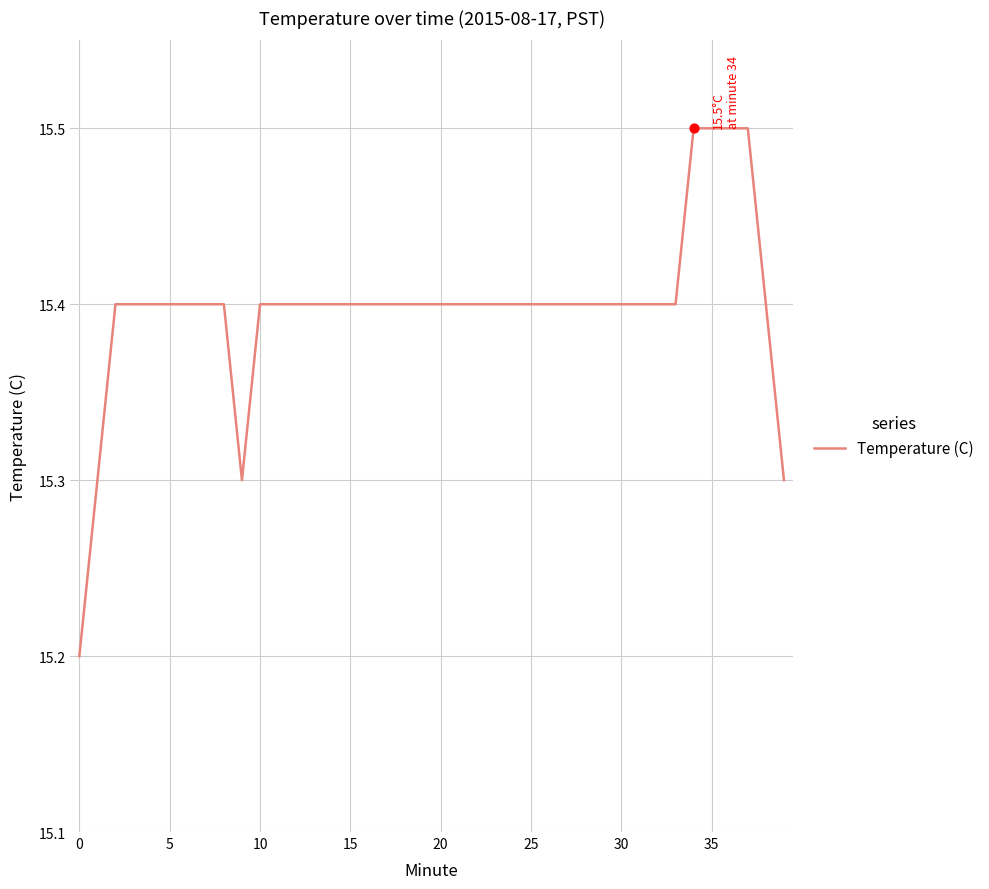

What is the smallest value displayed?

15.2